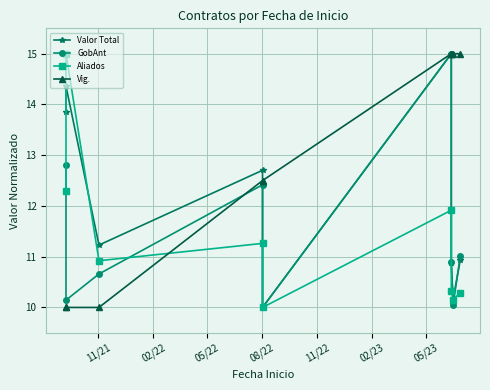

What is the average value of the Valor Total series?

12.1